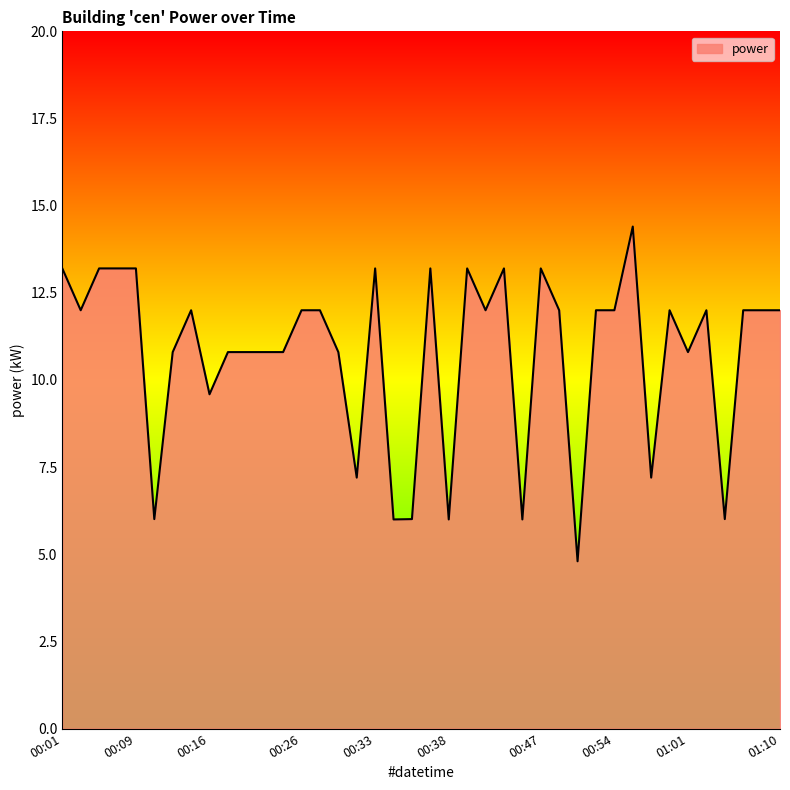

What is the difference between the maximum and minimum values?

9.6